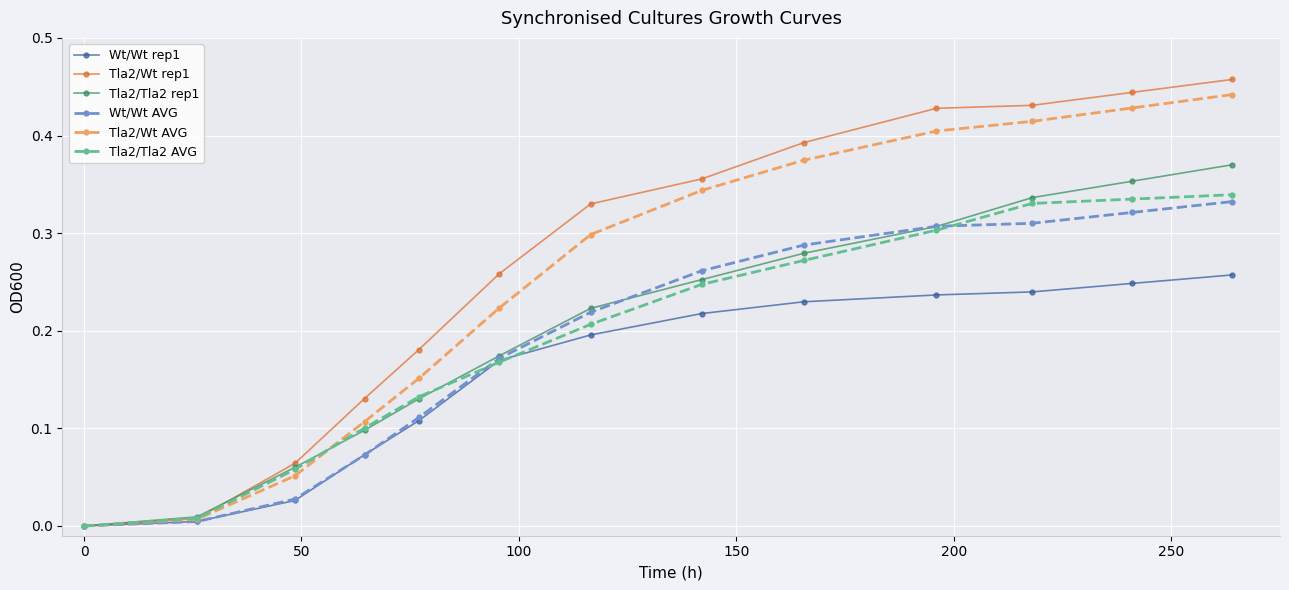

Which series has the widest spread of values?

Tla2/Wt rep1